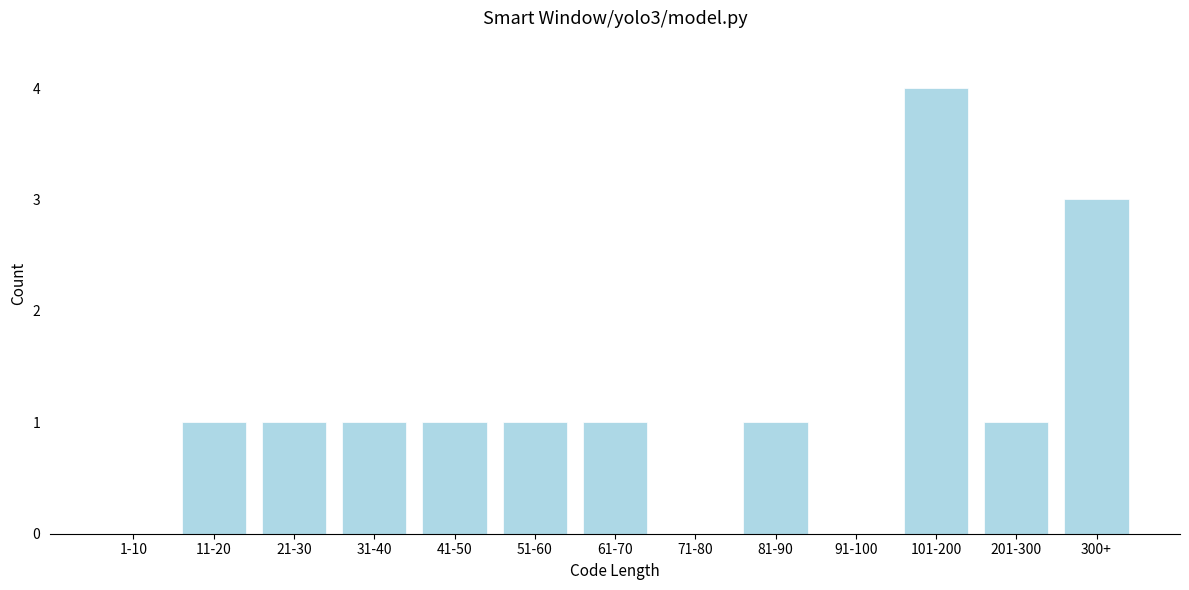

Reading left to right, list all the values displayed in this chart.

1-10=0	11-20=1	21-30=1	31-40=1	41-50=1	51-60=1	61-70=1	71-80=0	81-90=1	91-100=0	101-200=4	201-300=1	300+=3